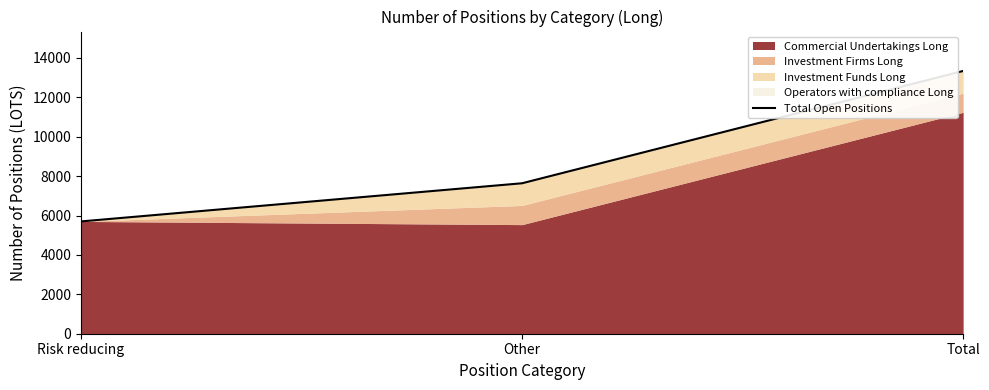

What is the difference between the maximum and minimum values?

7637